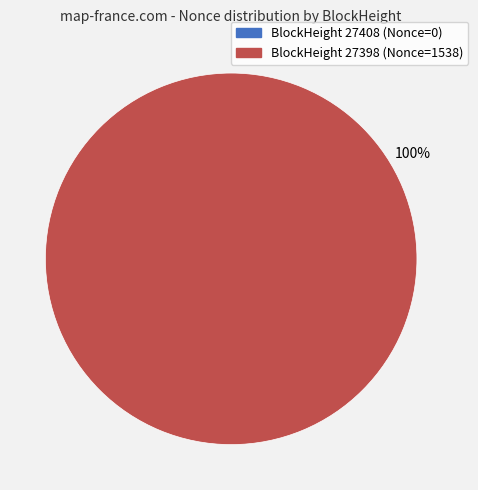

True or false: 27408 accounts for 1% of the total.

False